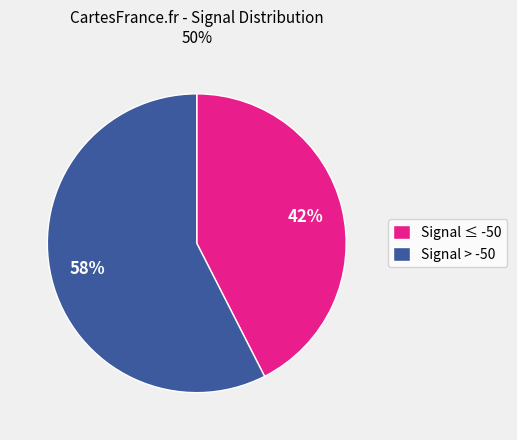

Is there a majority slice in this chart?

Yes